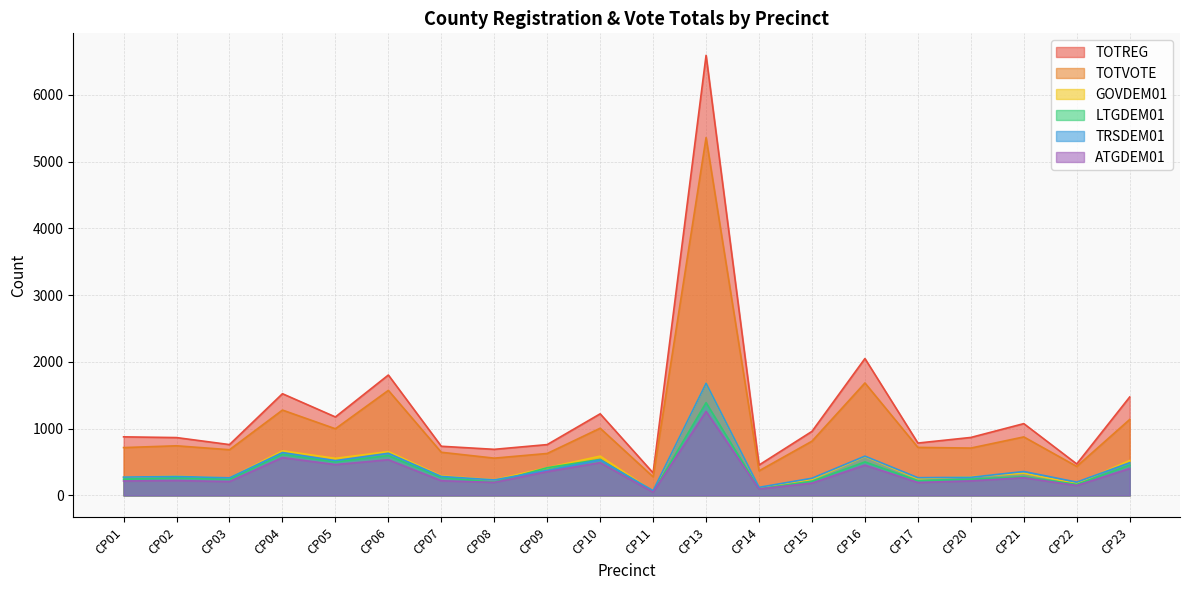

True or false: LTGDEM01 and TOTVOTE cross at least once.

False